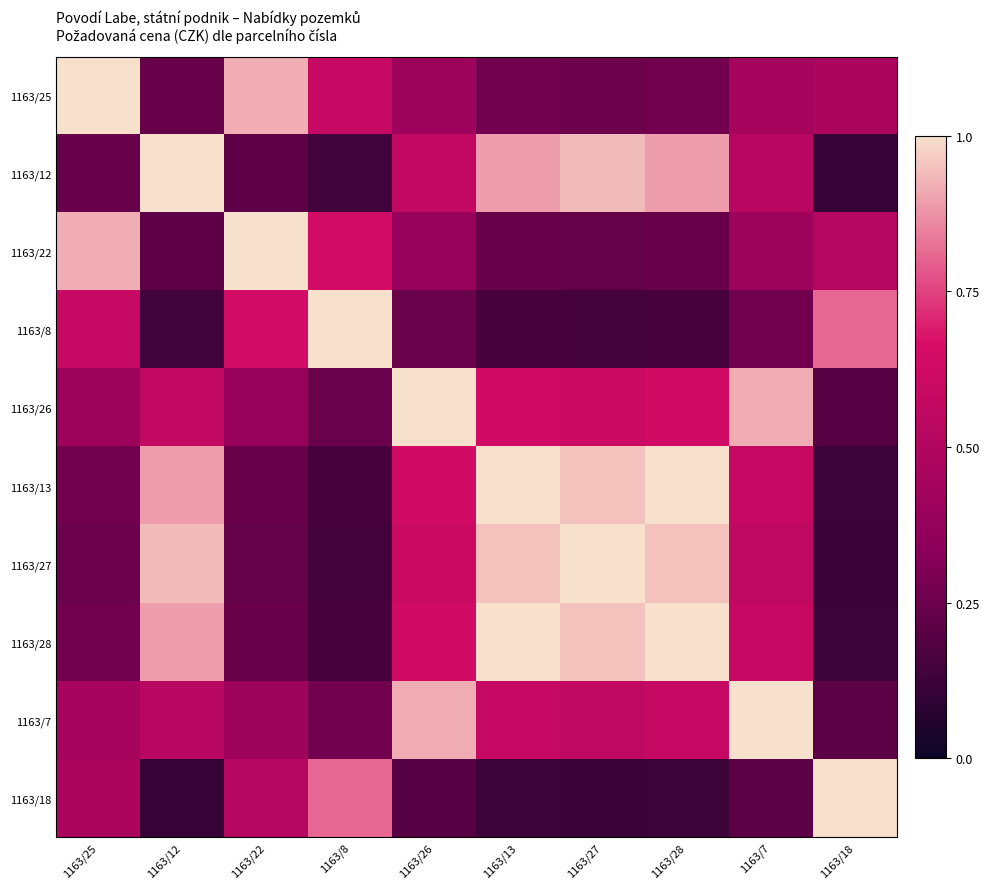

At 1163/25, list the series in order from smallest to largest.

1163/12, 1163/27, 1163/13, 1163/28, 1163/26, 1163/7, 1163/18, 1163/8, 1163/22, 1163/25